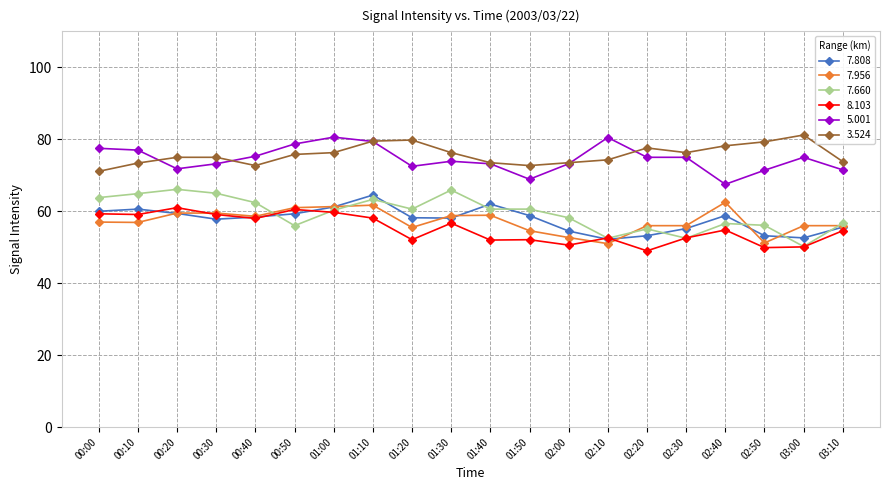

What is the difference between the highest and lowest values at 00:30?

17.2